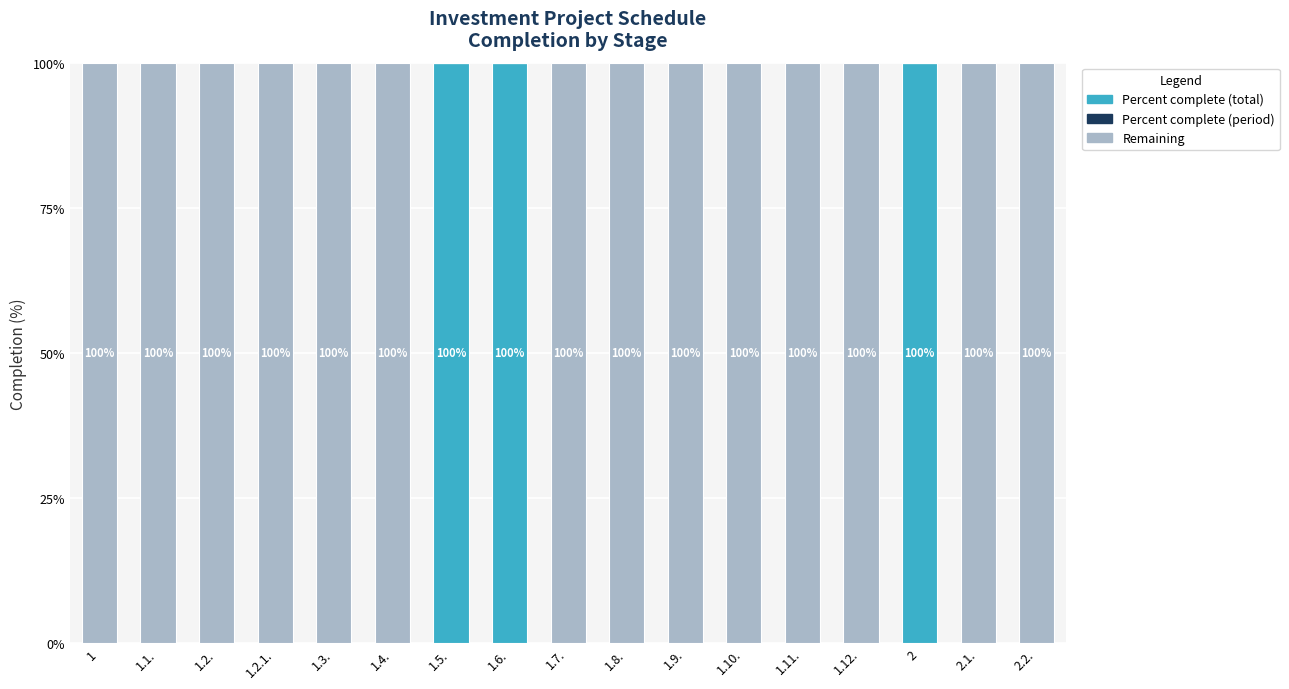

What is the sum of all Percent complete (total) values?

300